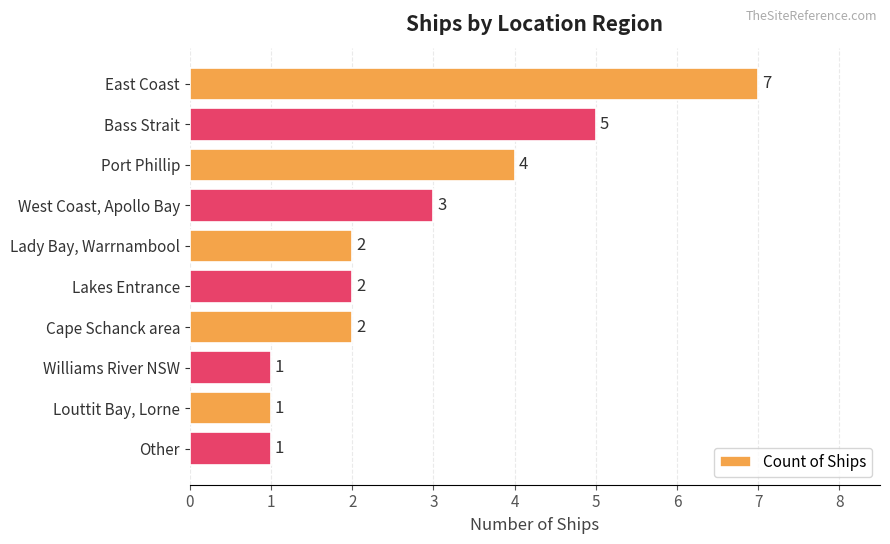

What position from the top is Lady Bay, Warrnambool?

5